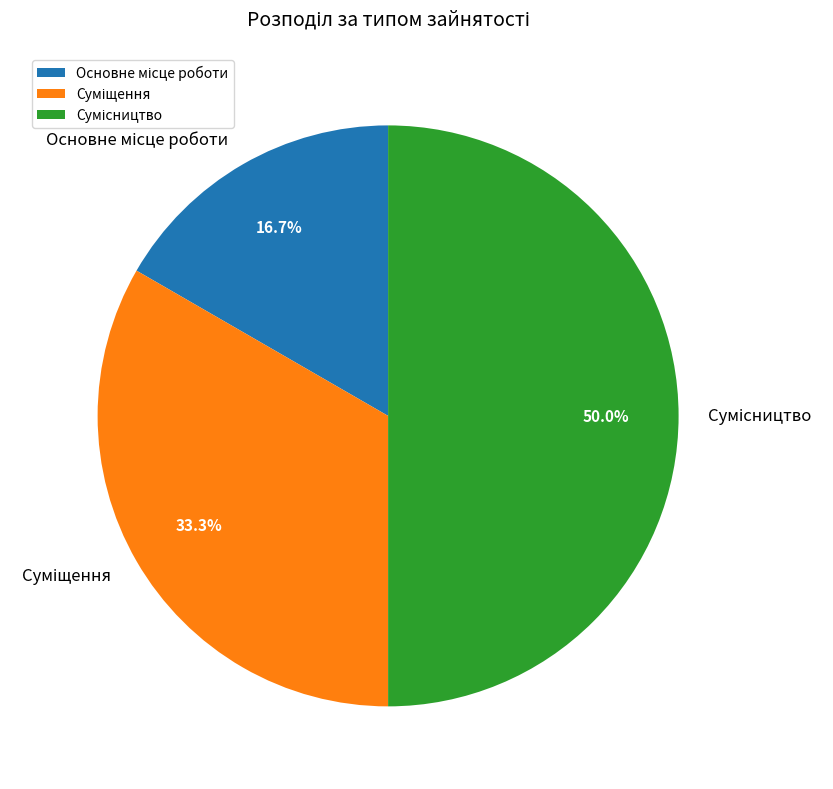

To the nearest percent, what is the difference between the largest and smallest slice percentages?

33%